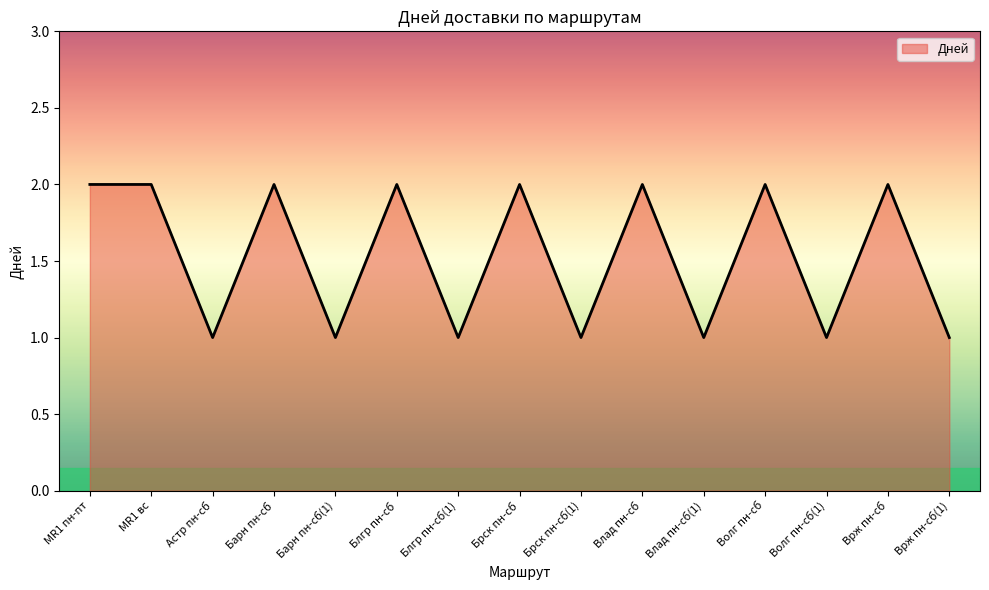

What is the minimum value shown in the chart?

1